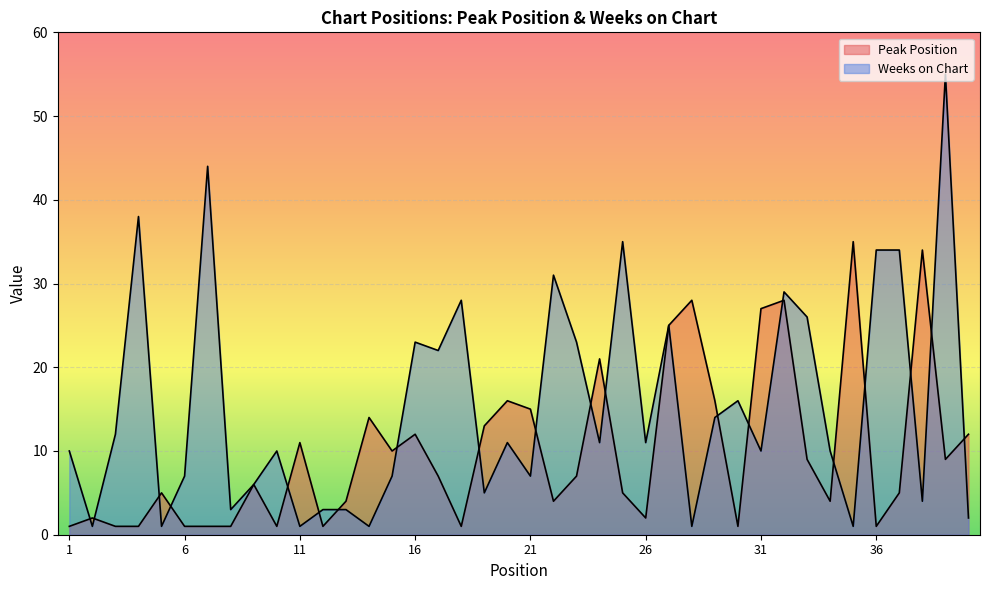

Which series ends up on top after the final intersection of Peak Position and Weeks on Chart?

Peak Position